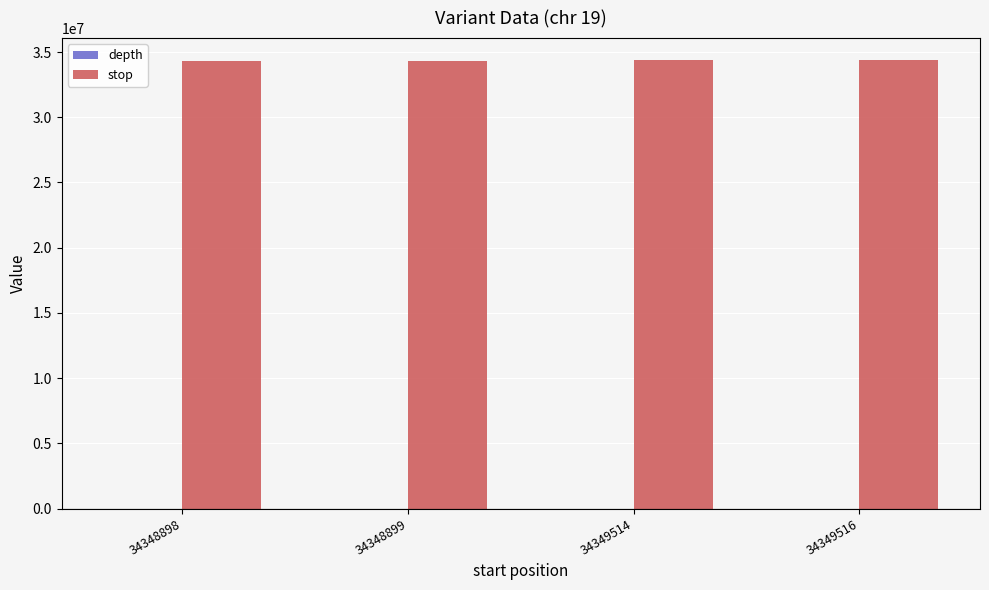

How many distinct data groups are displayed?

2